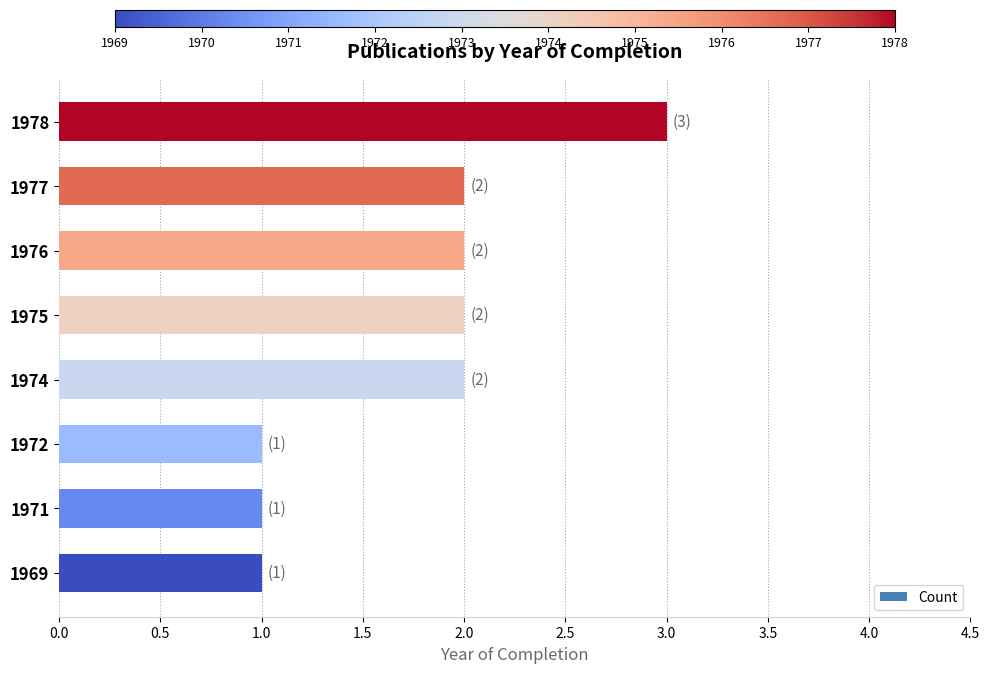

Are the bars grouped side by side (vs. stacked)?

No